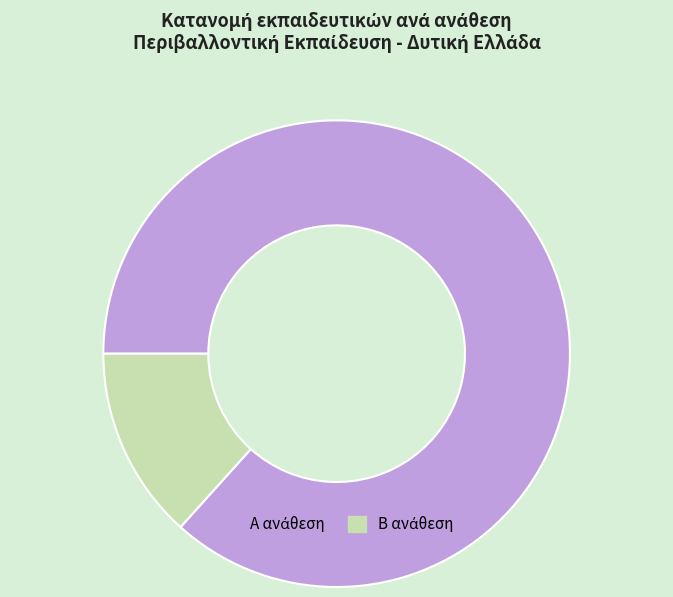

Does any single category account for the majority?

Yes